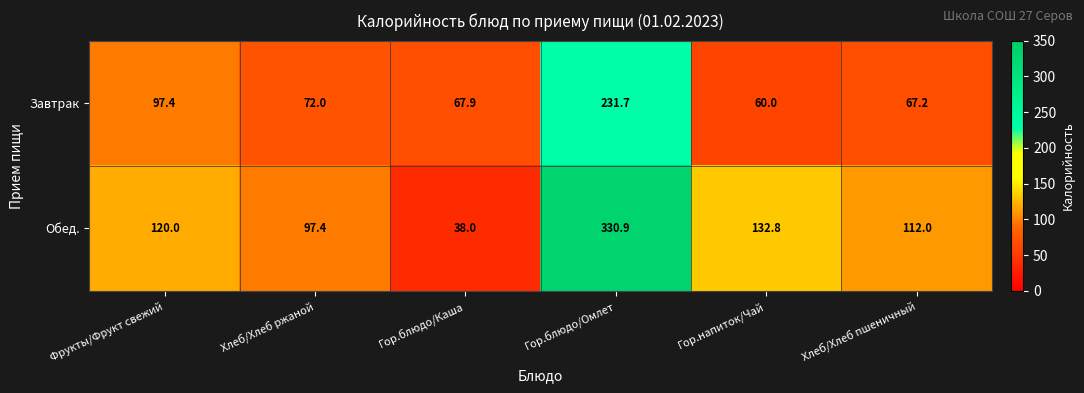

The value of Завтрак at Хлеб/Хлеб ржаной is 116.0. True or false?

False